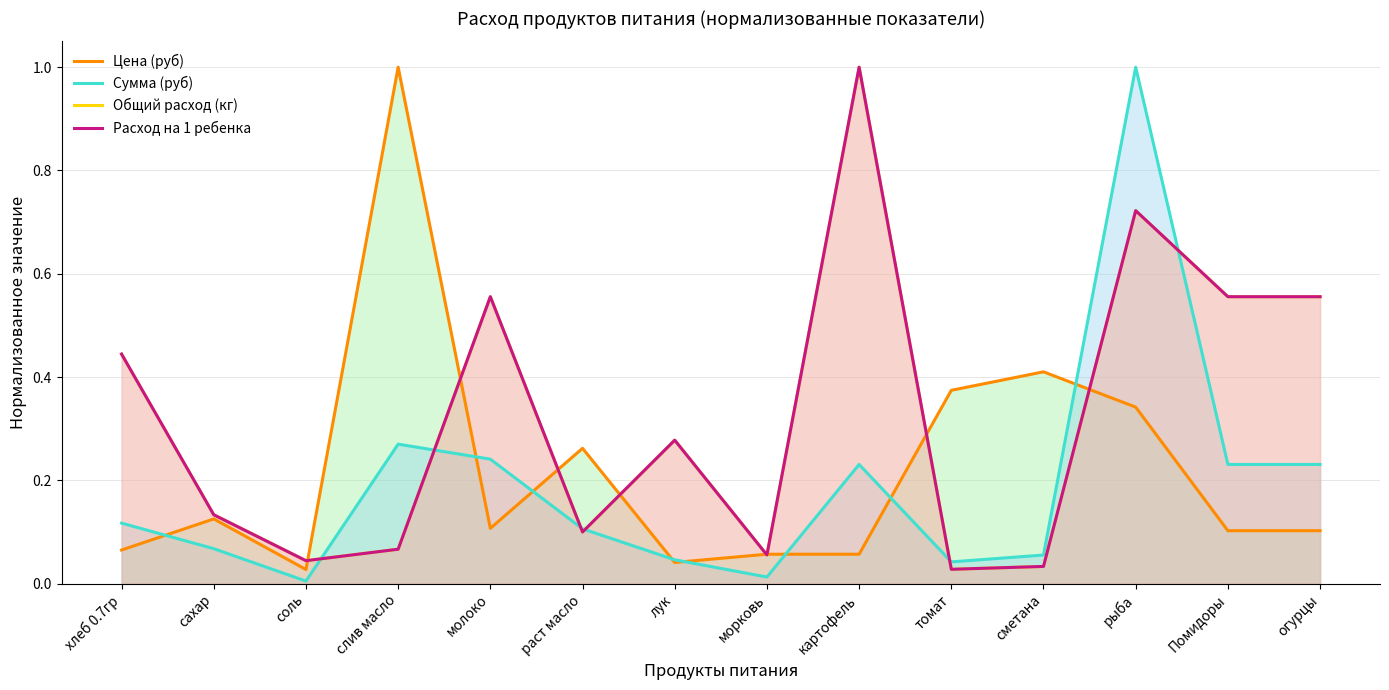

Where is the first local minimum for Общий расход (кг)?

соль